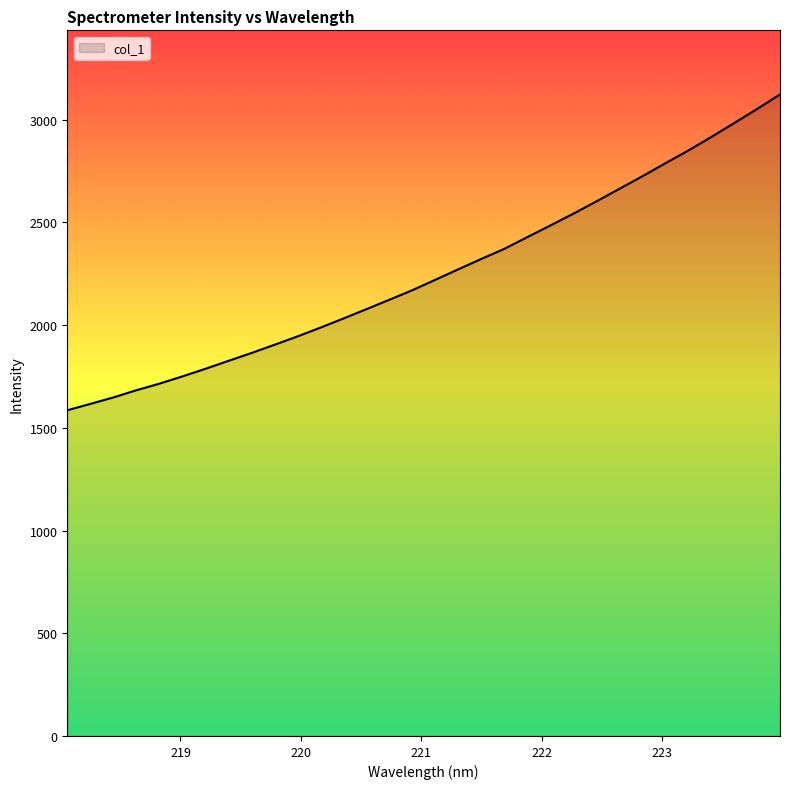

How many values are below 2220?

16